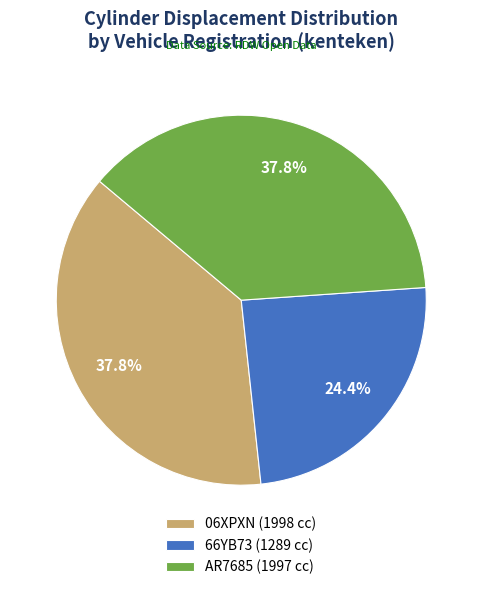

What is the ratio of the value at 66YB73 to the value at AR7685?

0.6